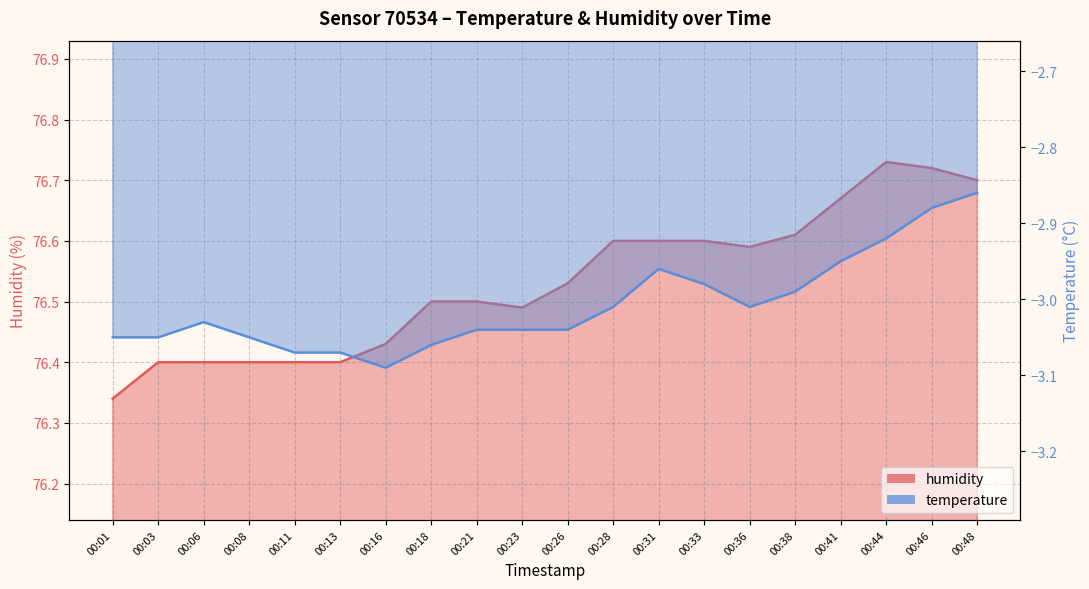

At which category is the sum across all series the highest?

00:46